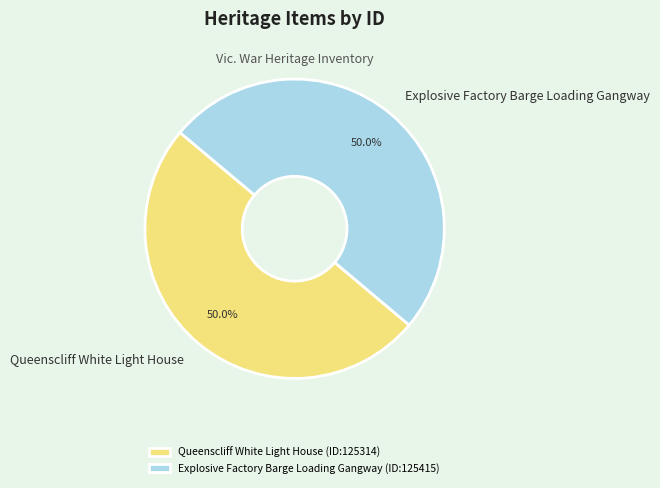

How many slices are in this pie chart?

2